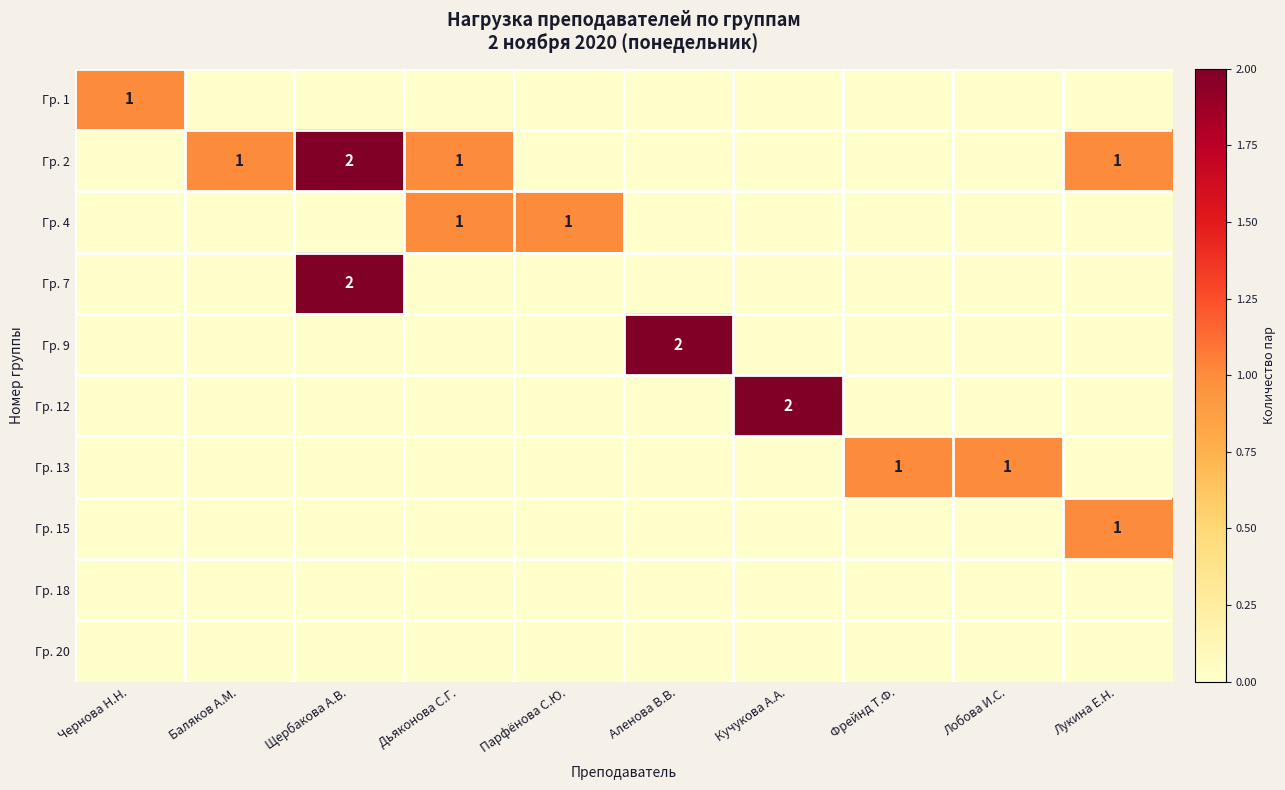

The Гр. 15 series shows 0 at Лукина Е.Н.. True or false?

False